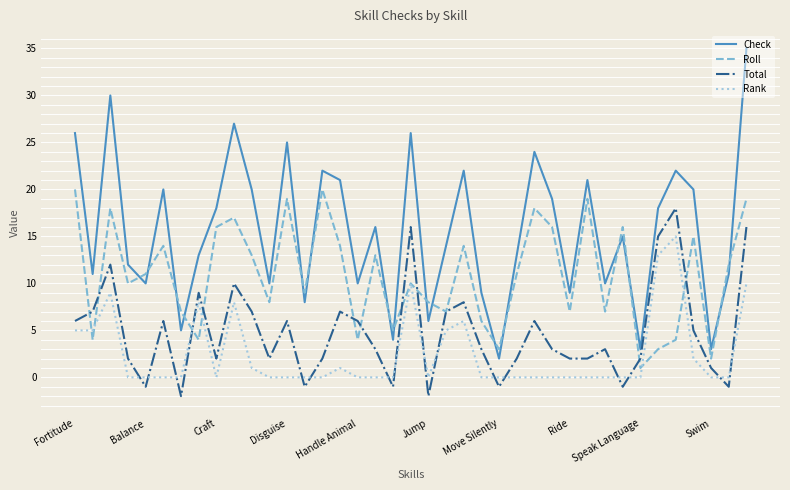

How many times do Total and Rank cross each other?

16